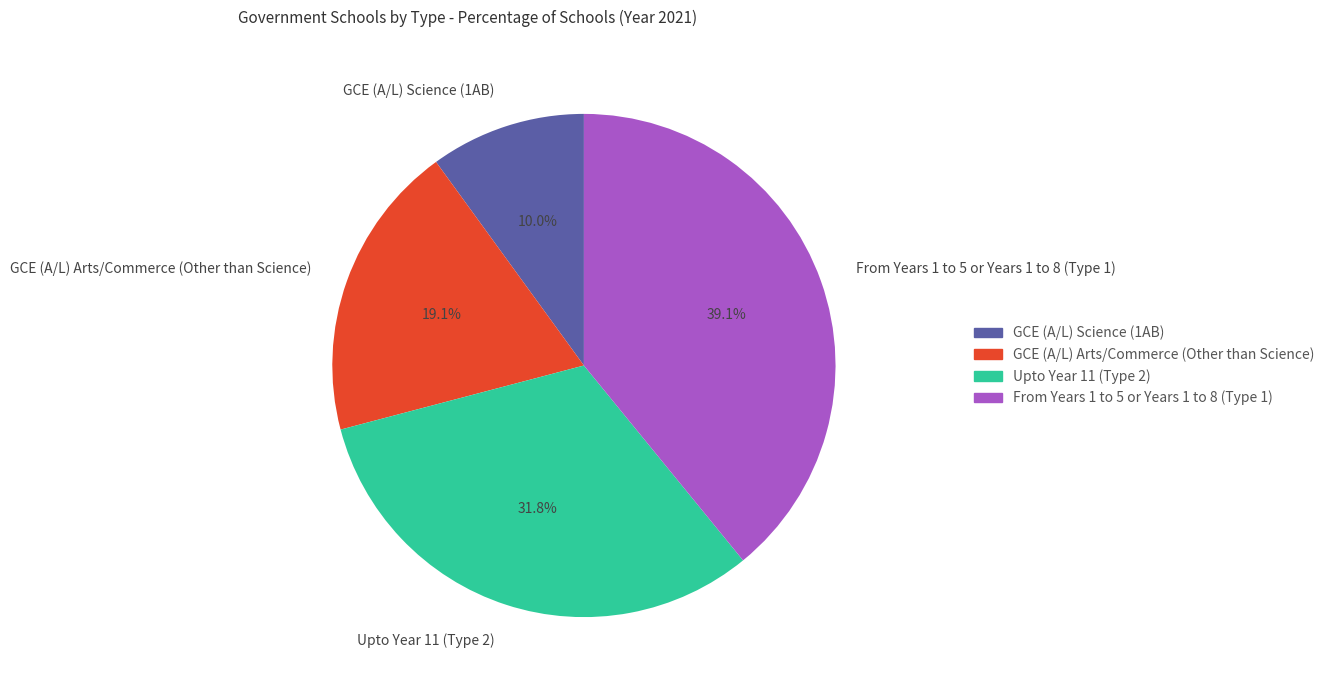

Rank the categories by value from highest to lowest.

From Years 1 to 5 or Years 1 to 8 (Type 1), Upto Year 11 (Type 2), GCE (A/L) Arts/Commerce (Other than Science), GCE (A/L) Science (1AB)